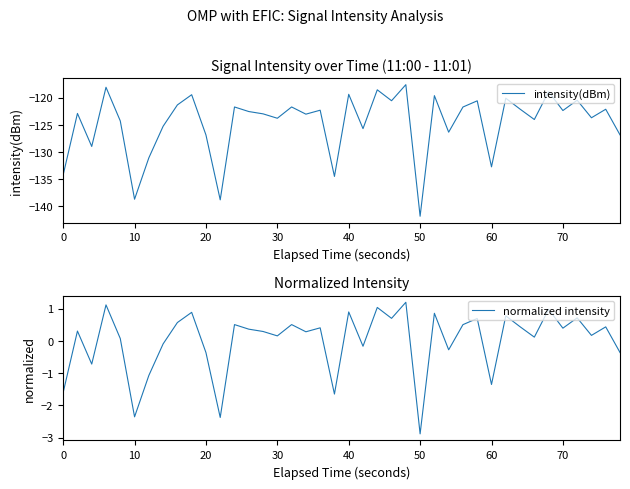

What is the lowest value of the intensity(dBm) series?

-141.9